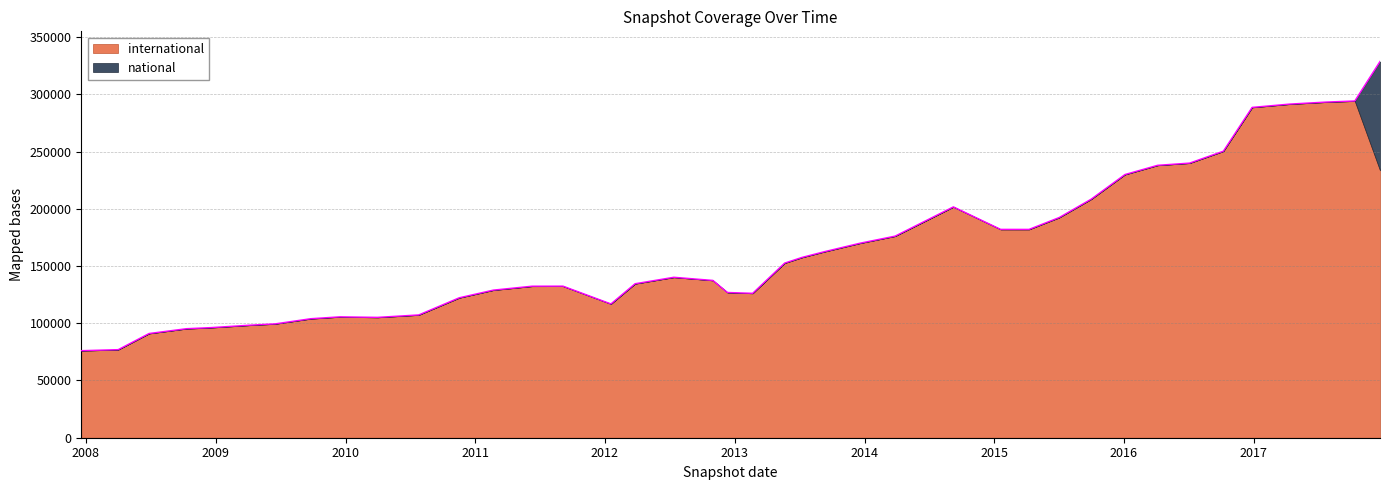

What is the difference between the international values at 2016-04-05 and 2013-05-21?

85435